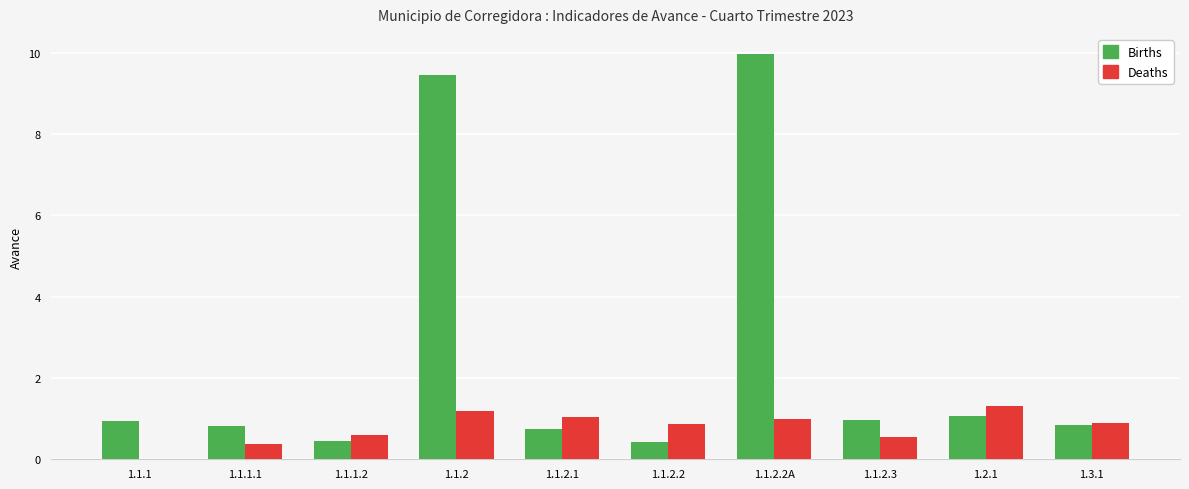

What is the total value across all series at 1.1.2.2?

1.3